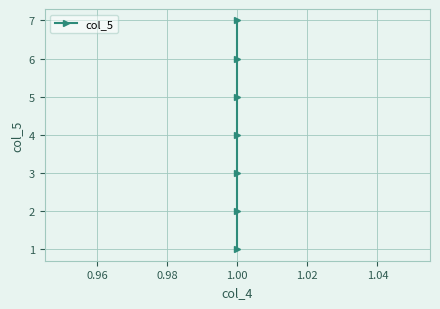

True or false: there are more than 0 points higher than both neighbors.

False